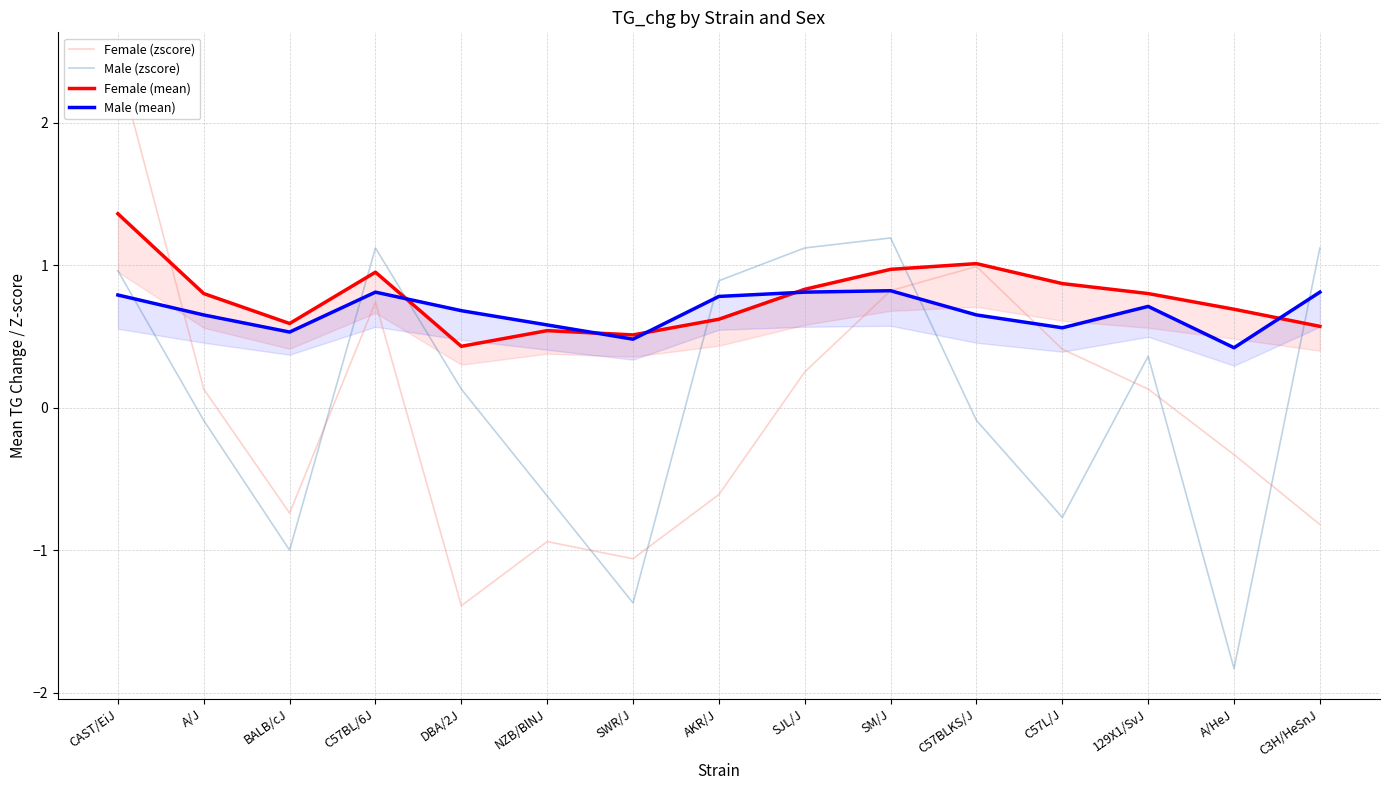

What is the highest value of the Male (mean) series?

0.8